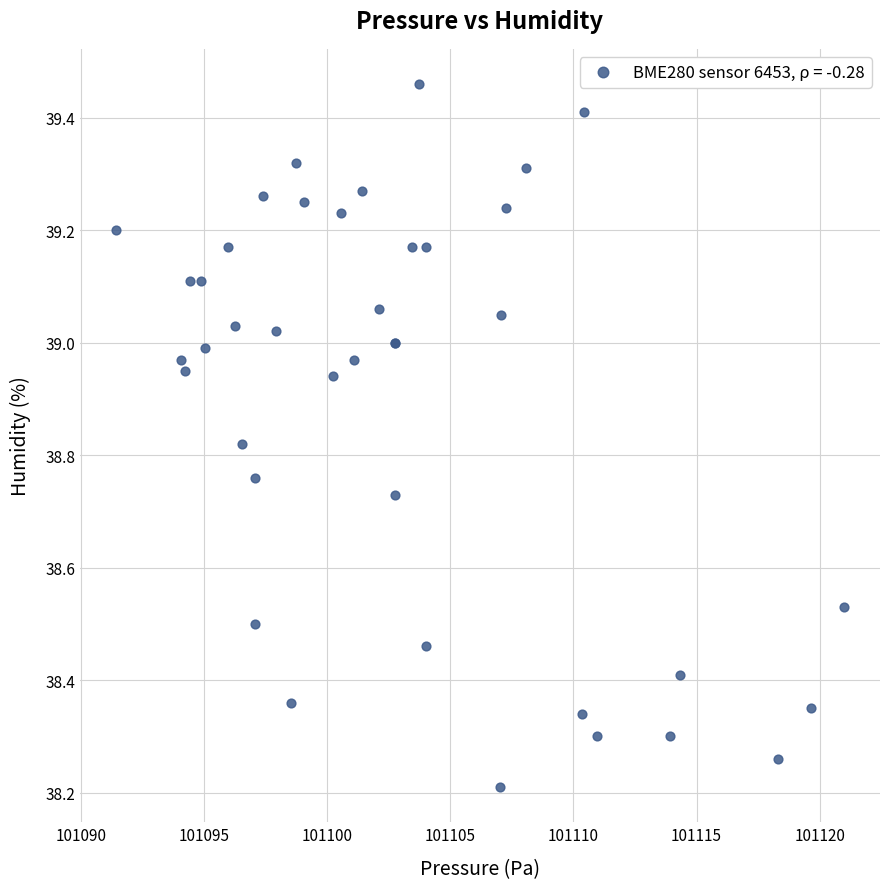

What Y value in the scatter plot is closest to 38?

38.2